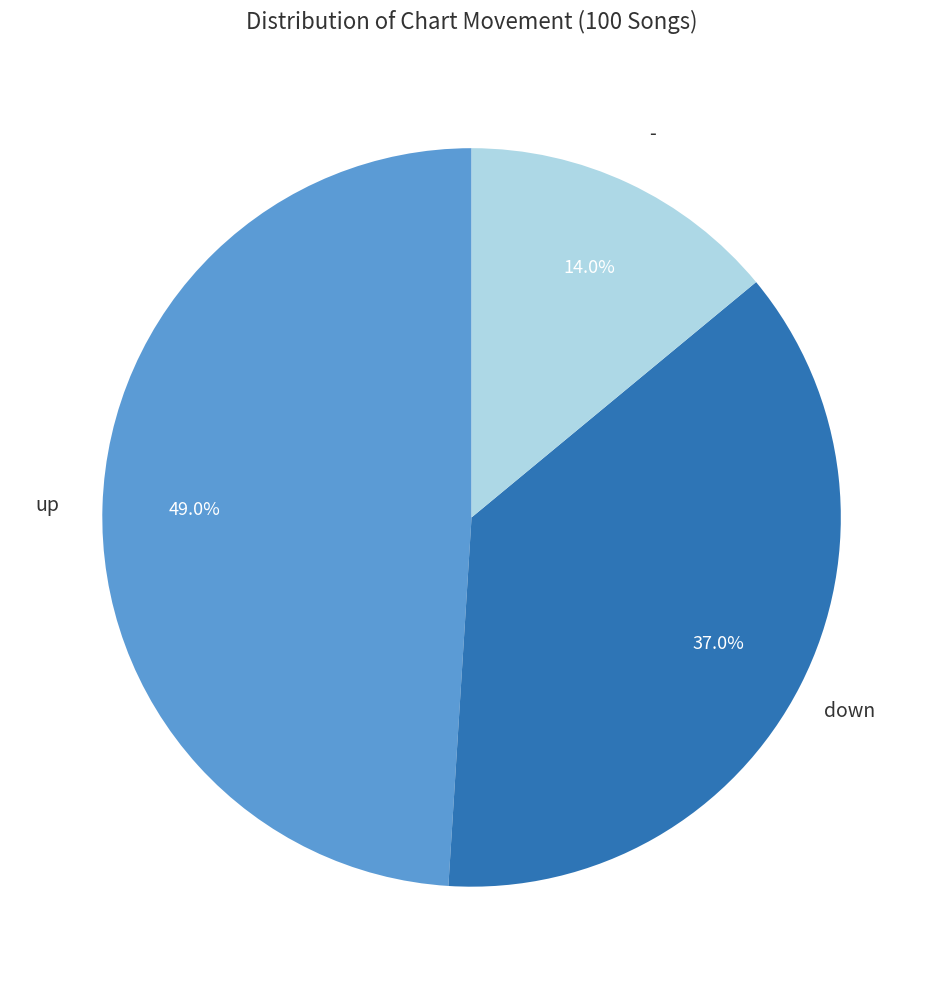

Count the number of slices in the pie.

3